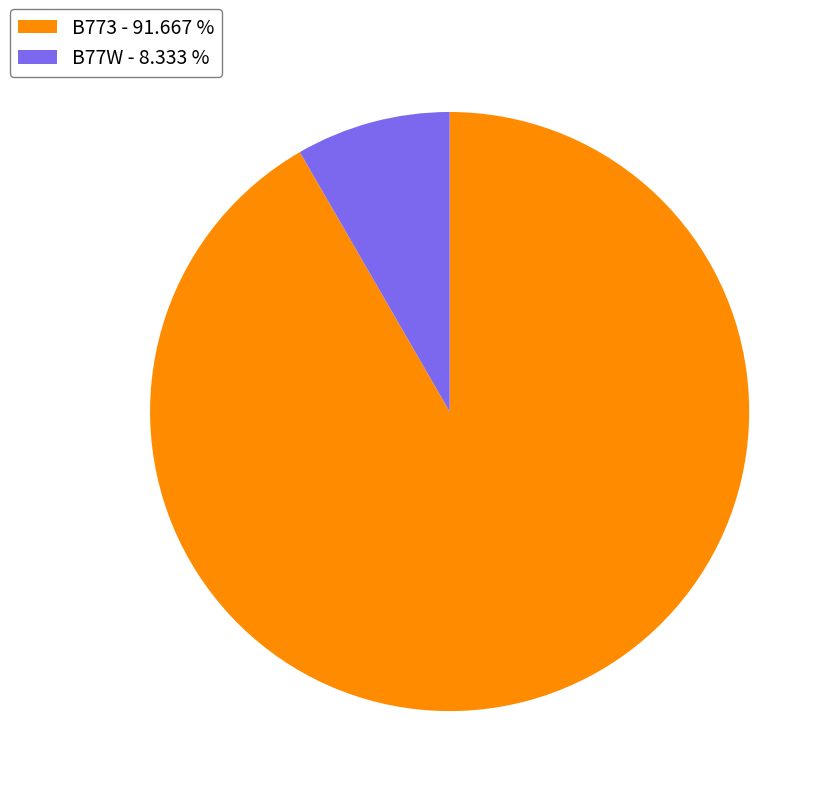

Count the number of slices in the pie.

2